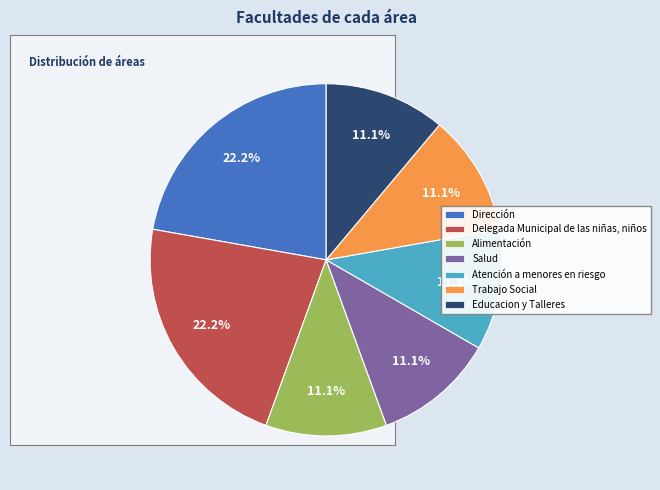

To the nearest percent, what is the combined percentage of Delegada Municipal de las niñas, niños and Atención a menores en riesgo?

33%